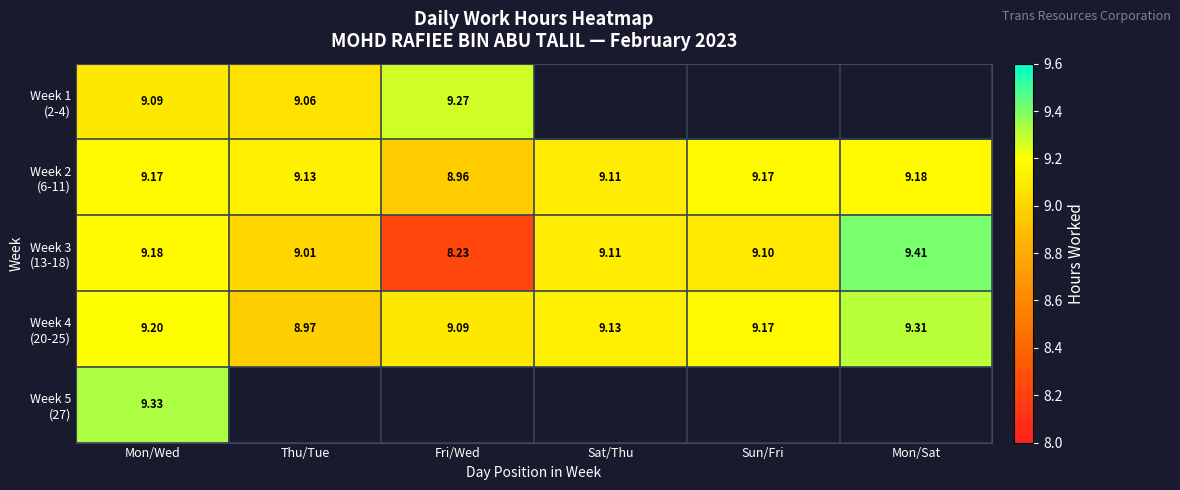

The value of Week 5 (27) at Mon/Wed is 6.0. True or false?

False